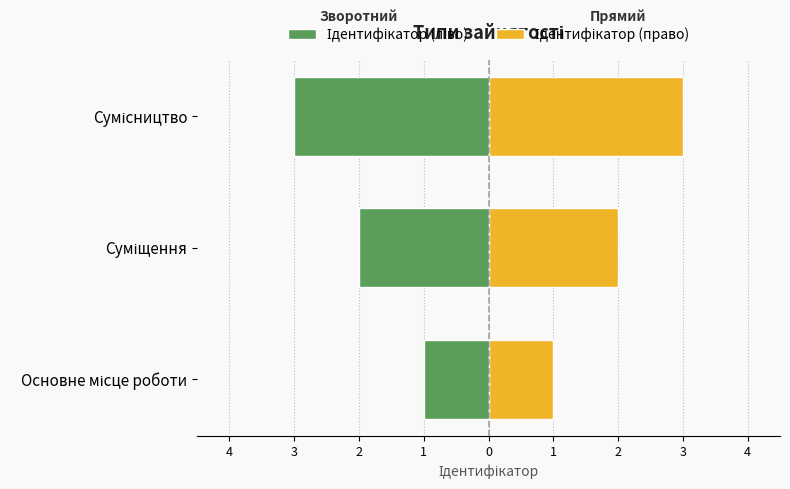

The Ідентифікатор (право) series shows 3 at Сумісництво. True or false?

True